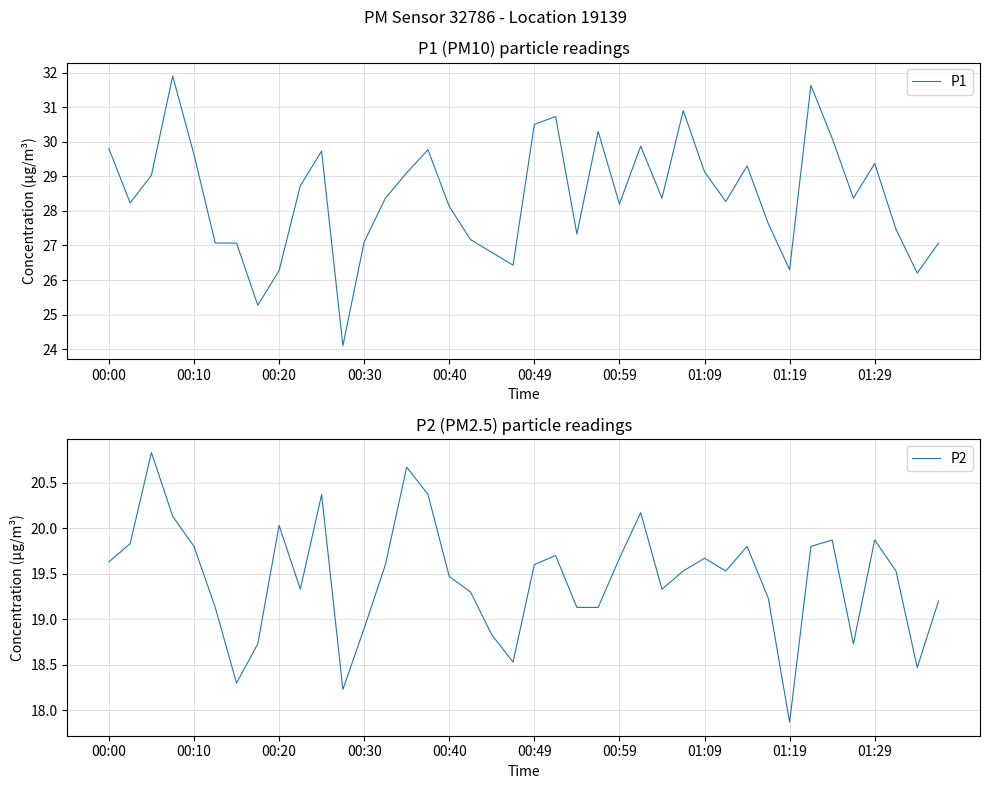

At which label does P1 first exceed 28?

00:00